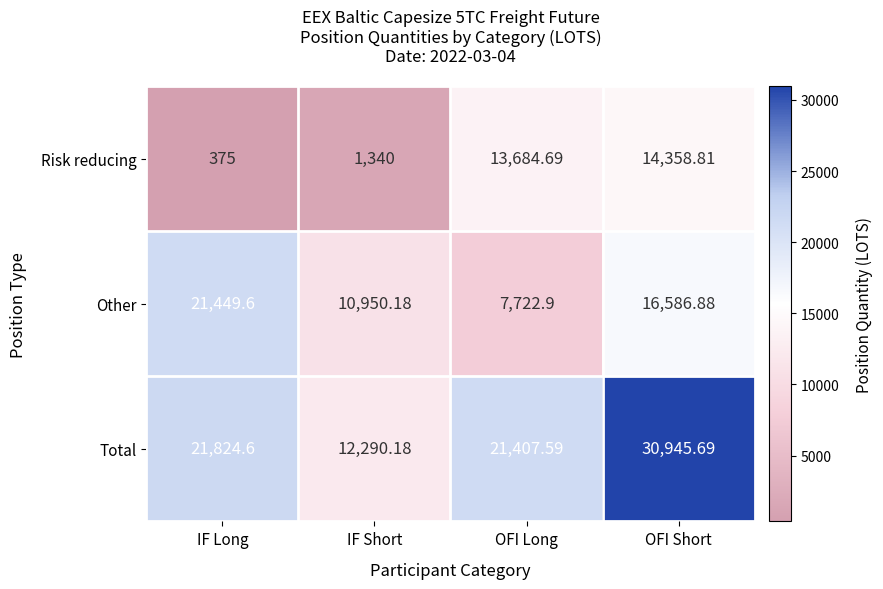

How many categories are shown in the chart?

4